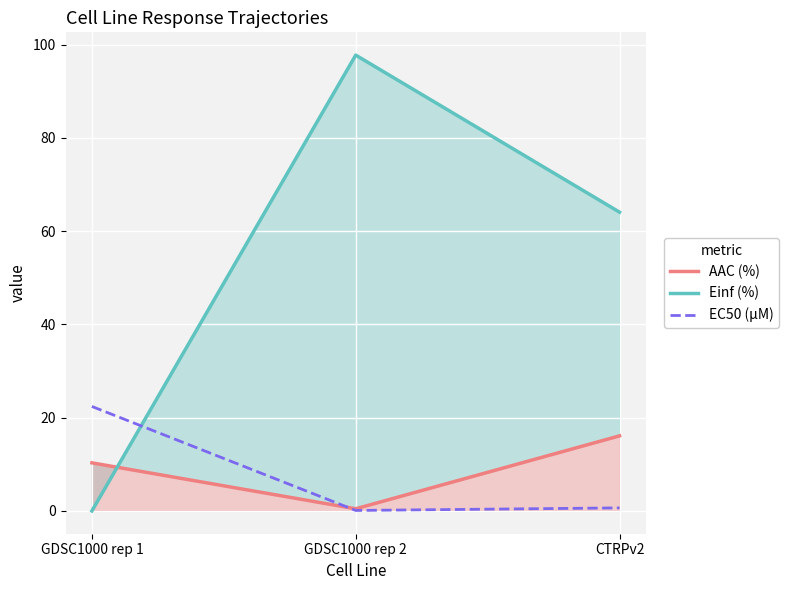

What is the difference between the maximum and minimum values in the EC50 (µM) series?

22.3